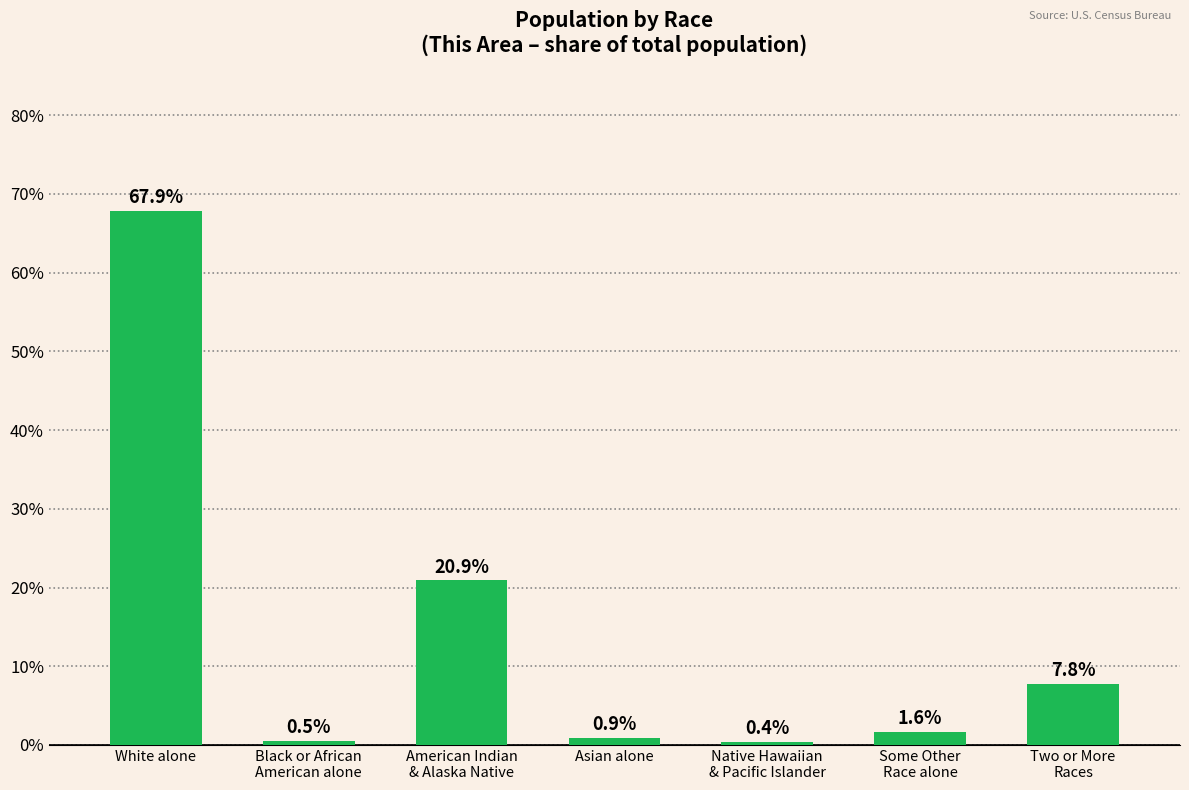

How many bars are there in total?

7